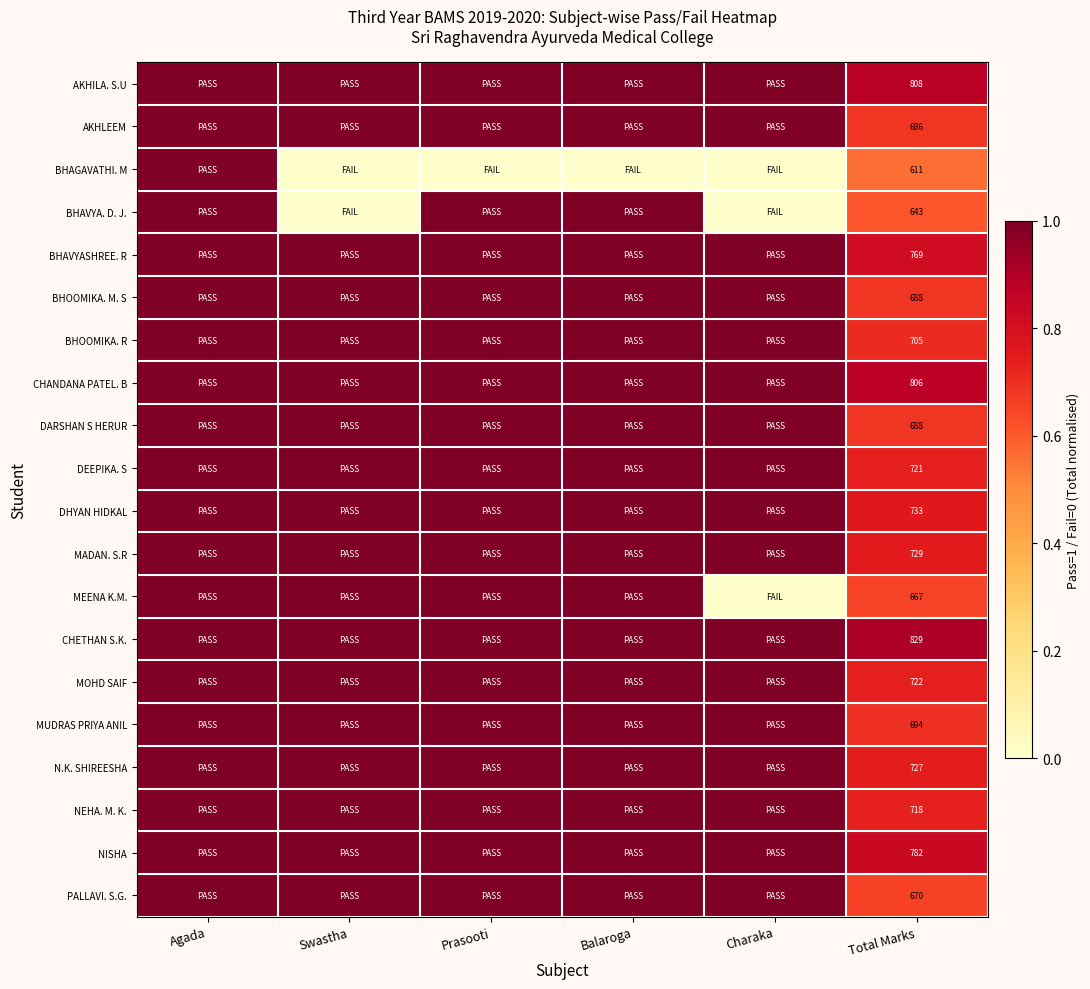

What is the maximum value shown in the chart?

1.0